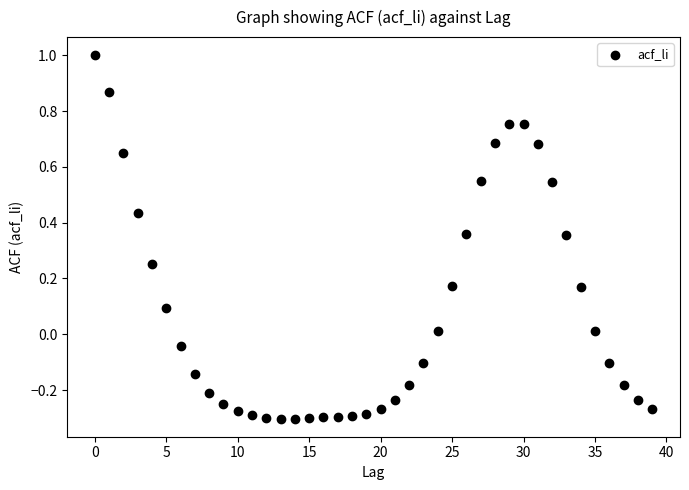

What is the range of Y values (max minus min)?

1.3